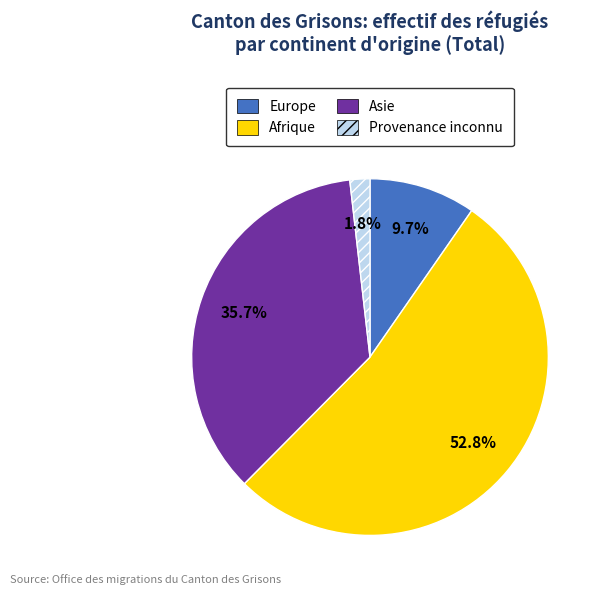

Rank the categories by value from highest to lowest.

Afrique, Asie, Europe, Provenance inconnu